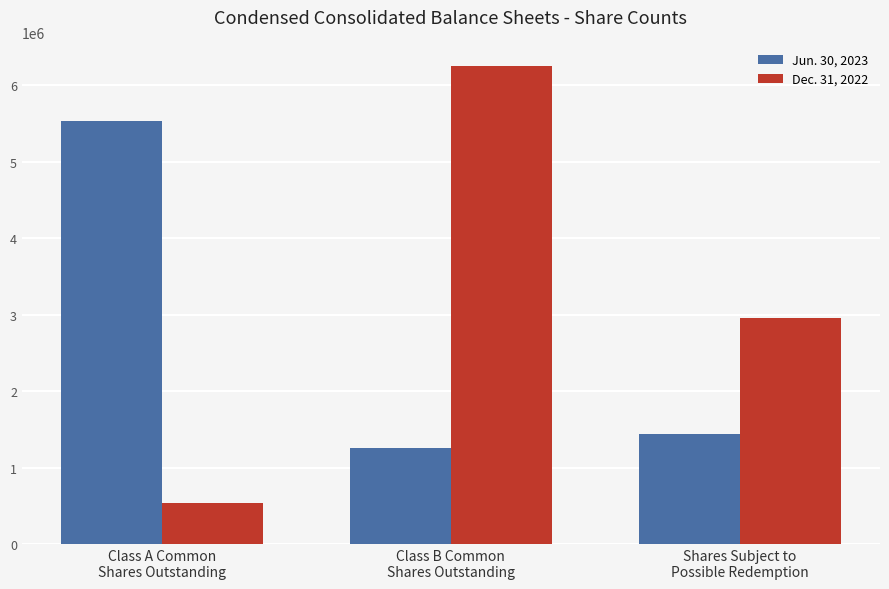

Read the Jun. 30, 2023 value at Class B Common
Shares Outstanding.

1250000